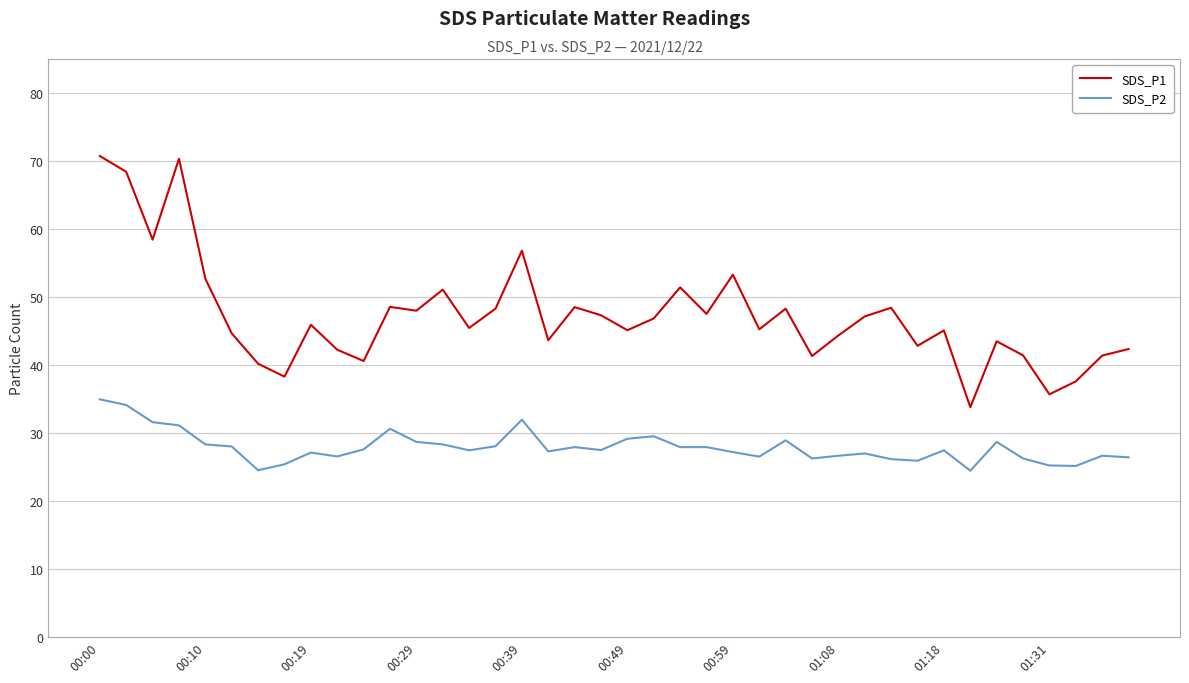

True or false: SDS_P2 and SDS_P1 cross at least once.

False